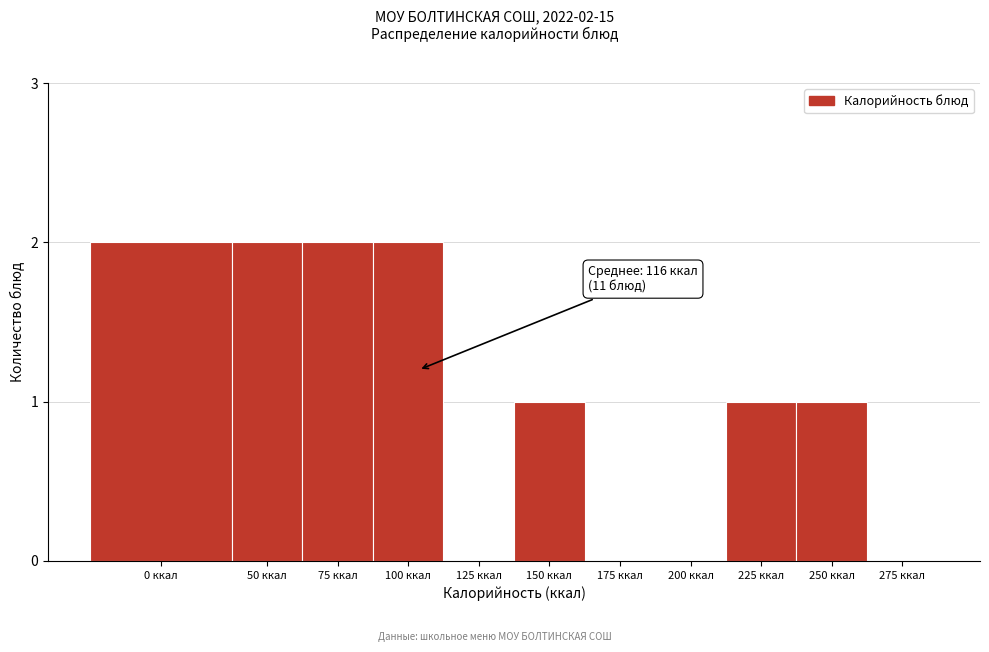

Reading left to right, transcribe all the data shown in this chart.

0 ккал=2	50 ккал=2	75 ккал=2	100 ккал=2	125 ккал=0	150 ккал=1	175 ккал=0	200 ккал=0	225 ккал=1	250 ккал=1	275 ккал=0